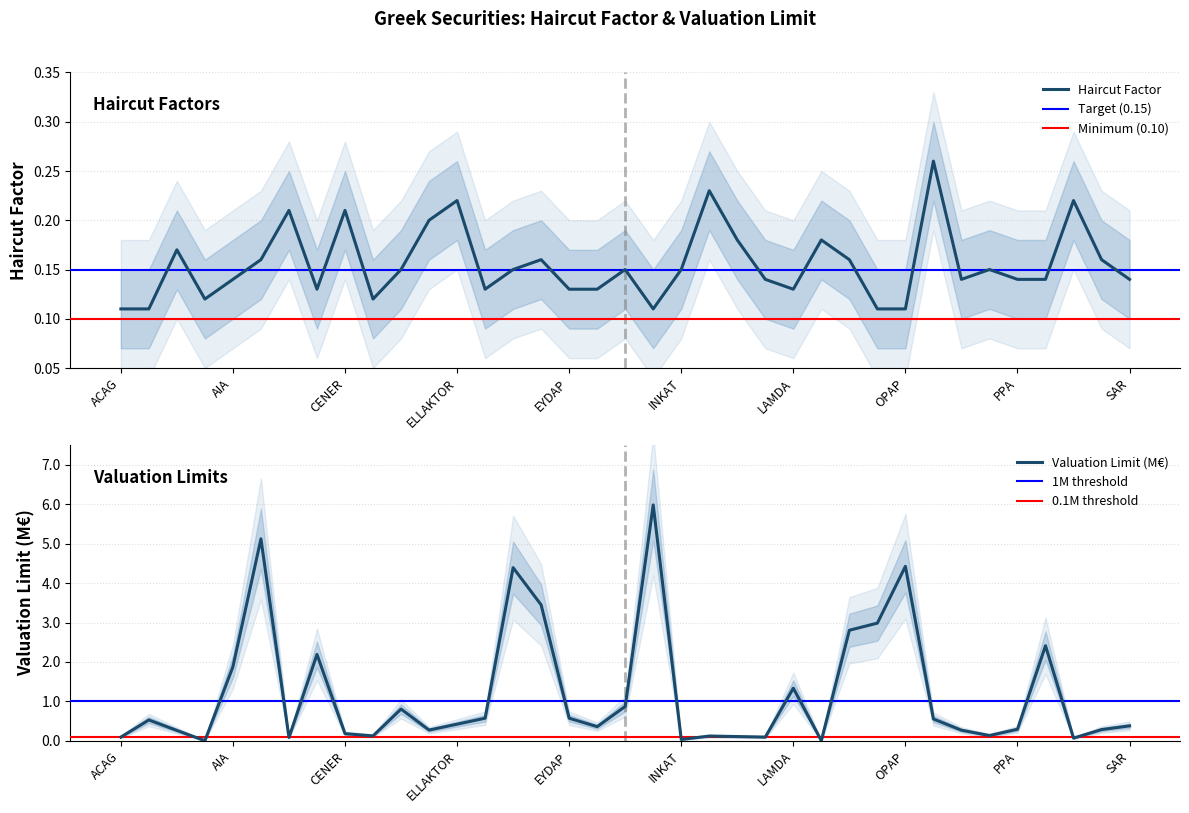

What is the average value of the Valuation Limit (M) series?

1.2